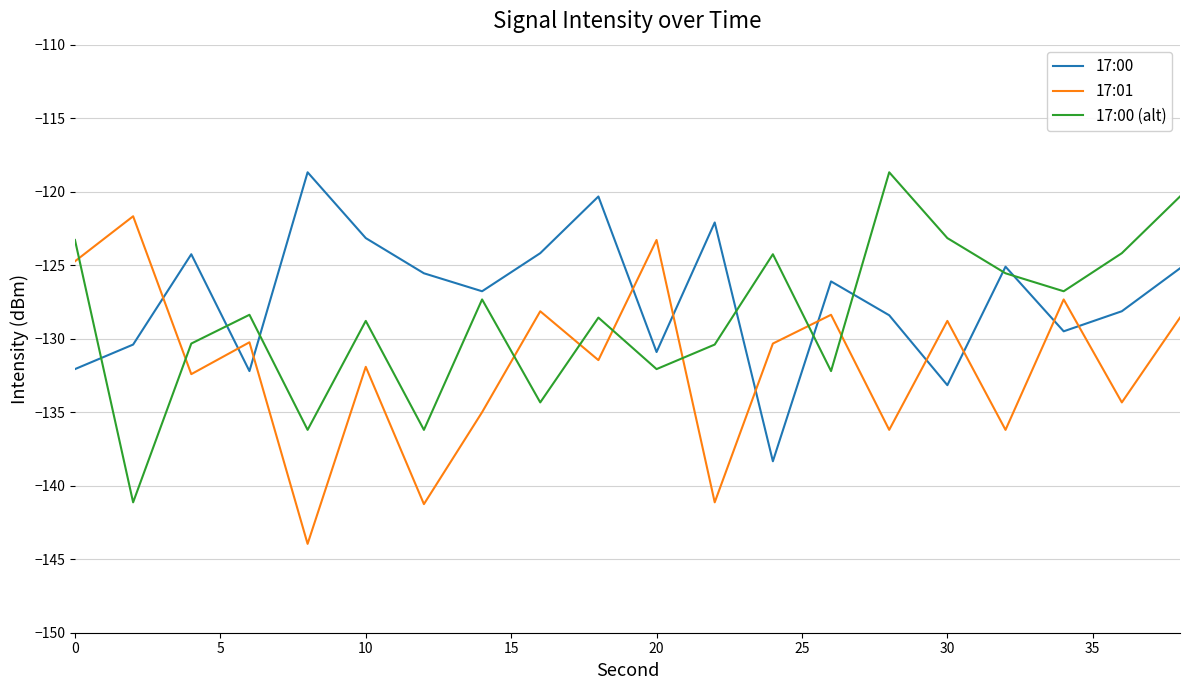

What is the highest value of the 17:01 series?

-121.7